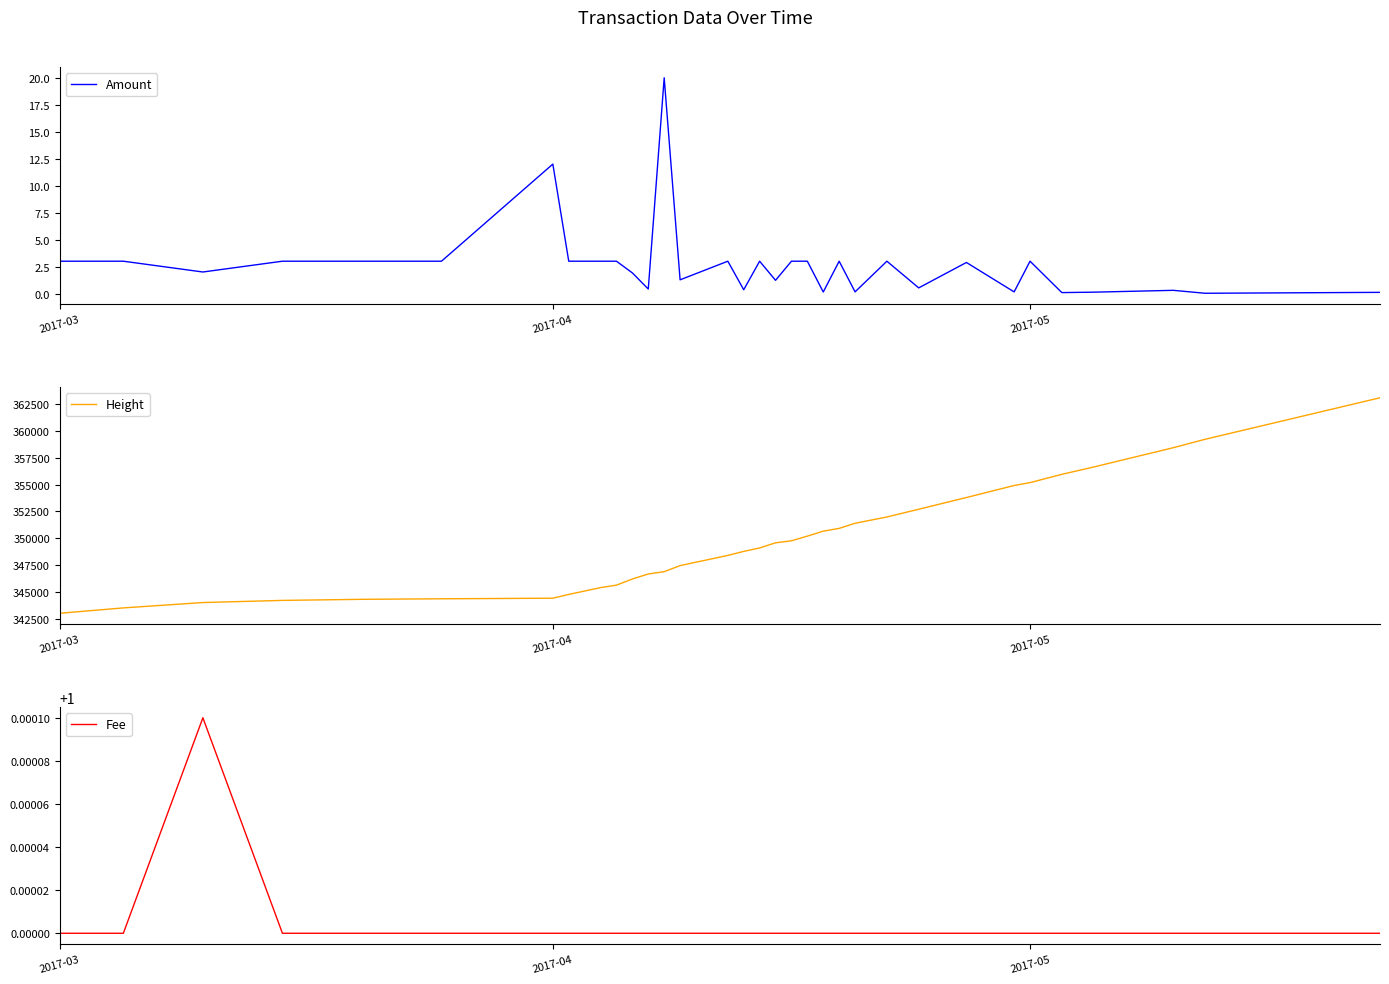

What is the sum of all Amount values?

88.7